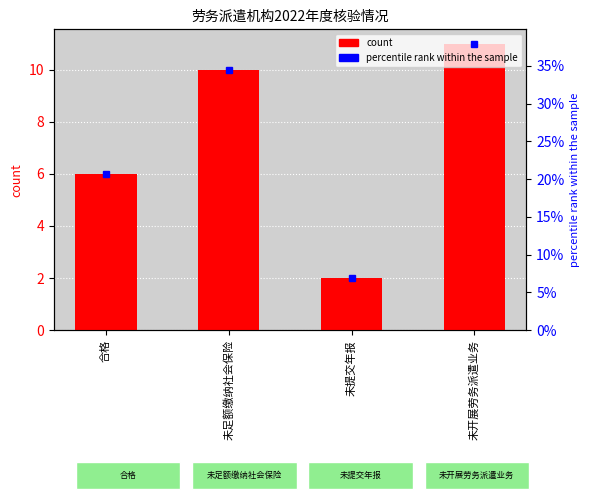

How many data points does each series have?

4